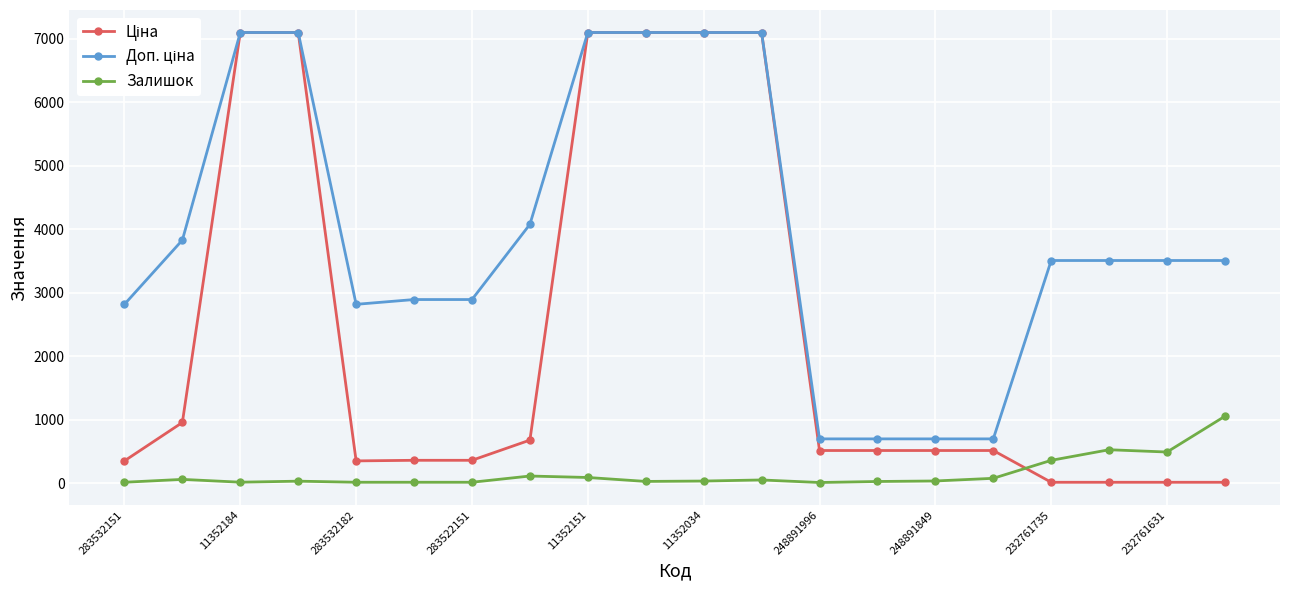

At how many categories does at least one series exceed 5605?

6